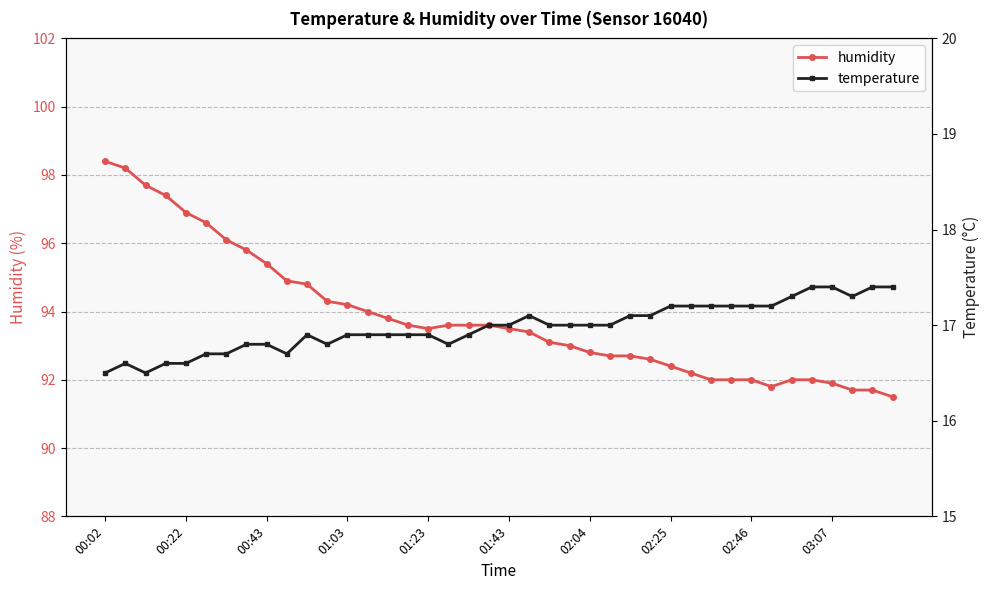

The humidity series shows 120.9 at 38. True or false?

False